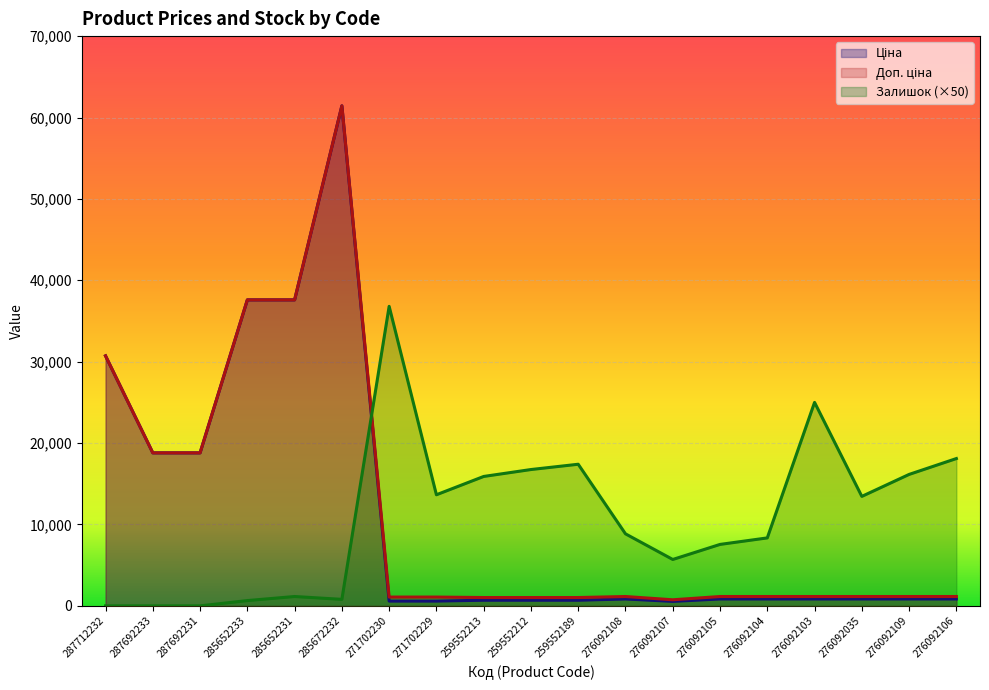

Is it true that Ціна equals 589.9 at 271702229?

True